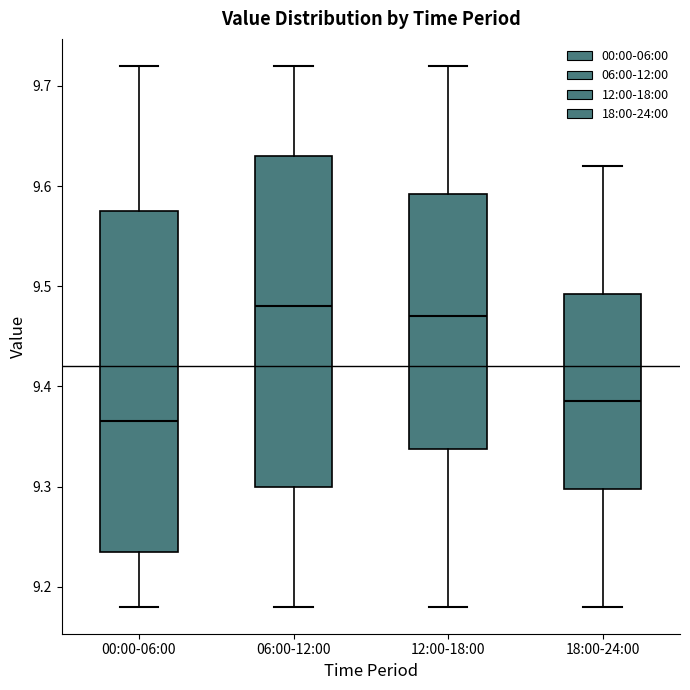

Reading left to right, read every box against the y-axis: the position of its median line, the range the box covers, and the ends of its whiskers. The values are not printed on the chart, so give them approximately, as read against the axis.

00:00-06:00: median 9.37, box 9.24 to 9.58, whiskers 9.18 to 9.72
06:00-12:00: median 9.48, box 9.30 to 9.63, whiskers 9.18 to 9.72
12:00-18:00: median 9.47, box 9.34 to 9.59, whiskers 9.18 to 9.72
18:00-24:00: median 9.39, box 9.30 to 9.49, whiskers 9.18 to 9.62